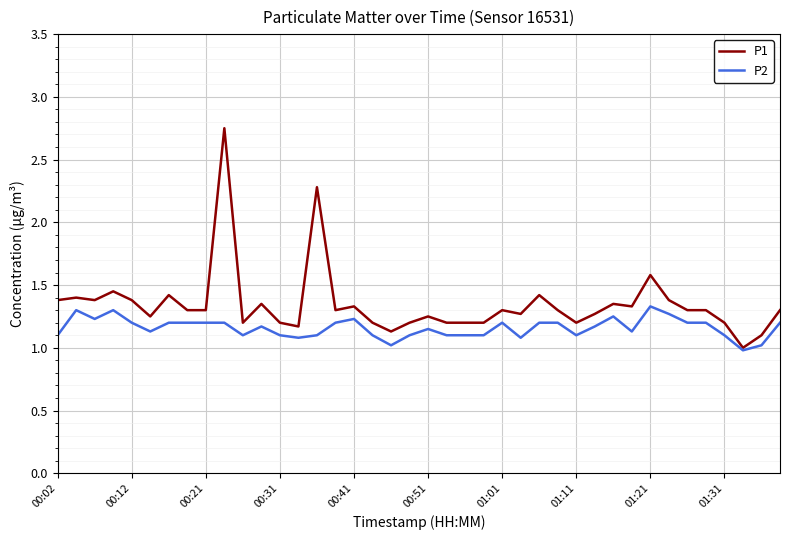

Rank the series by their maximum value, from highest to lowest.

P1, P2